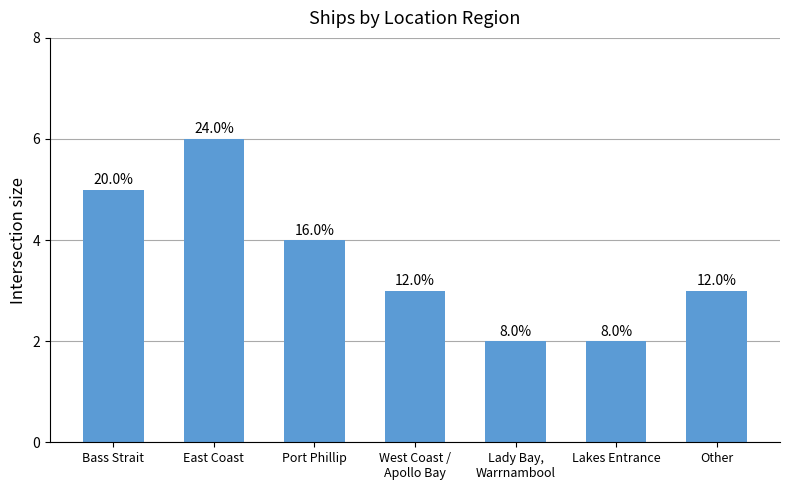

List the labels in order of value, smallest first.

Lady Bay,
Warrnambool, Lakes Entrance, West Coast /
Apollo Bay, Other, Port Phillip, Bass Strait, East Coast